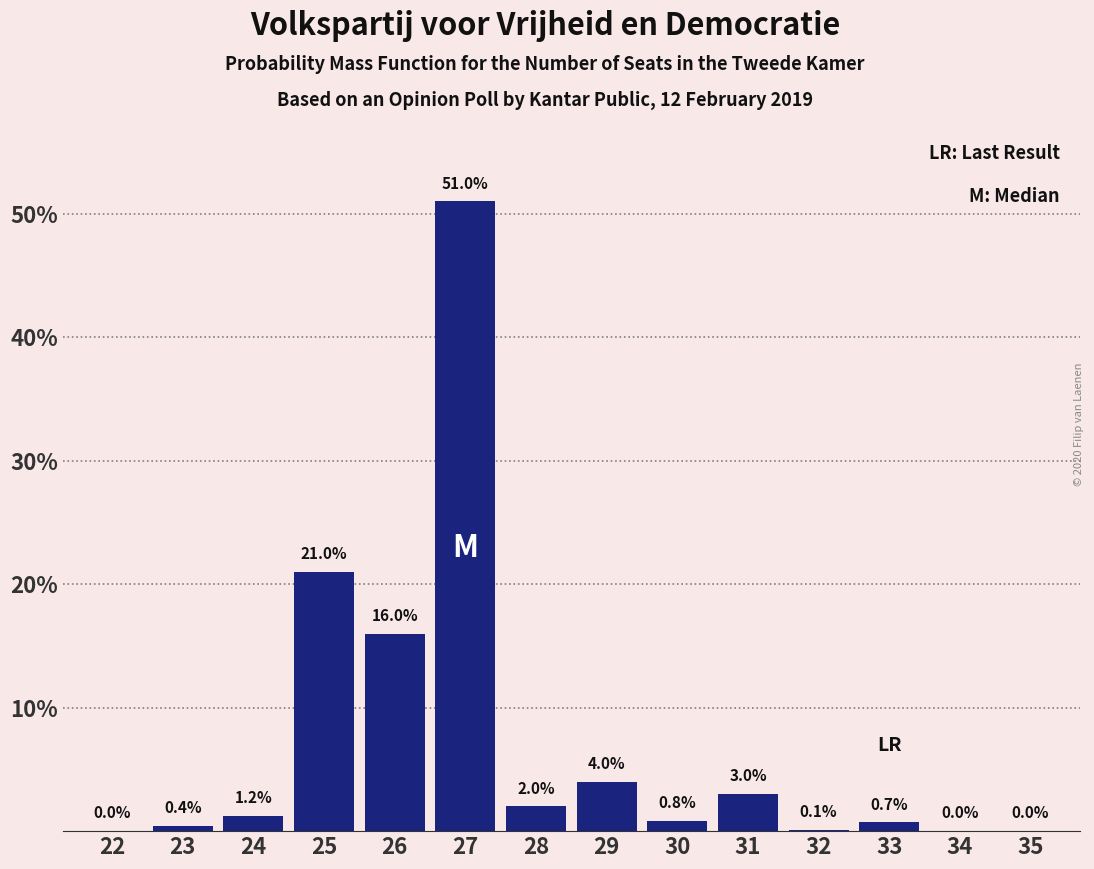

Reading left to right, extract all data points from this chart.

22=0.0	23=0.4	24=1.2	25=21.0	26=16.0	27=51.0	28=2.0	29=4.0	30=0.8	31=3.0	32=0.1	33=0.7	34=0.0	35=0.0